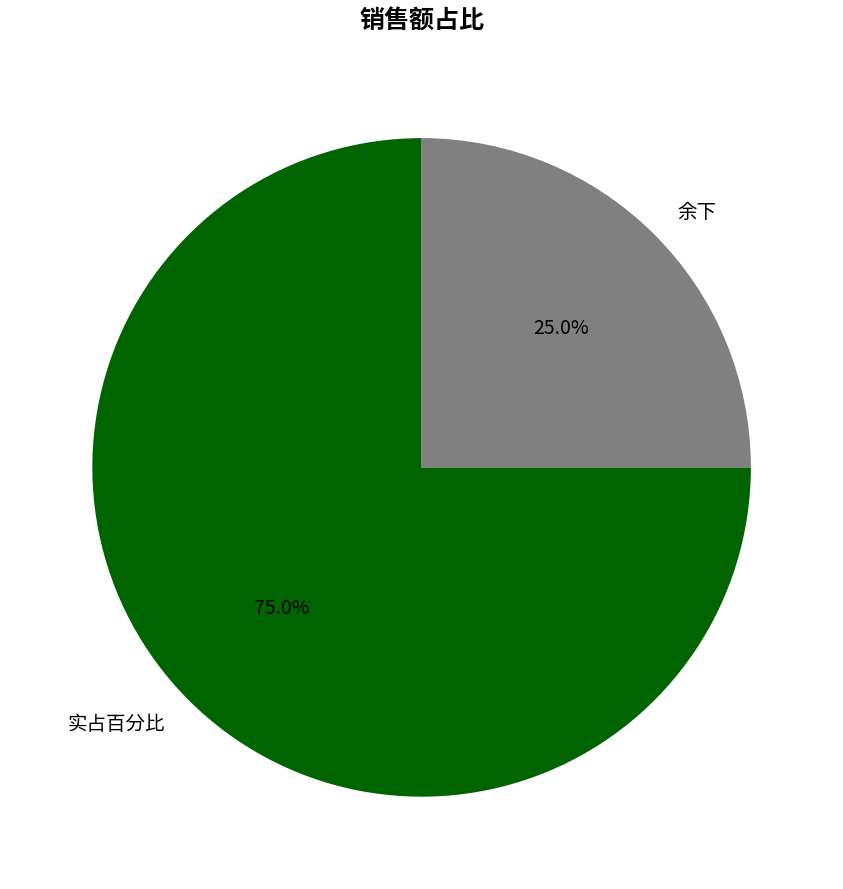

To the nearest percent, what percentage of the pie is 余下?

25%